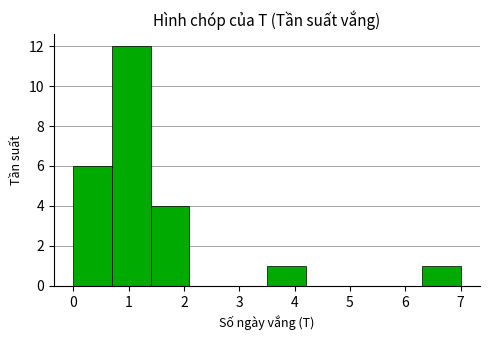

How tall is the bar that spans 0.0 to 0.7 on the x-axis? The values are not printed on the chart, so give them approximately, as read against the axis.

6